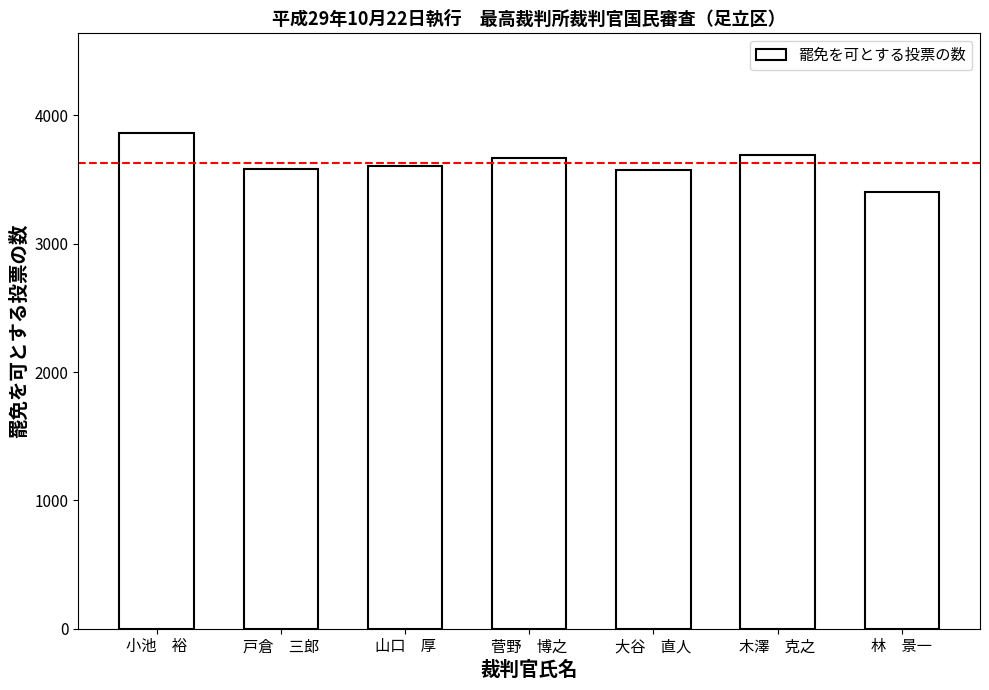

Which has a higher value, 山口　厚 or 小池　裕?

小池　裕